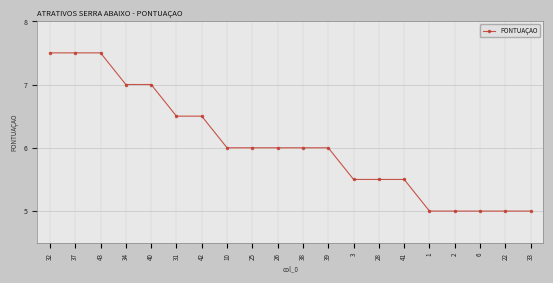

The chart shows a value of 6.0 at 10. True or false?

True